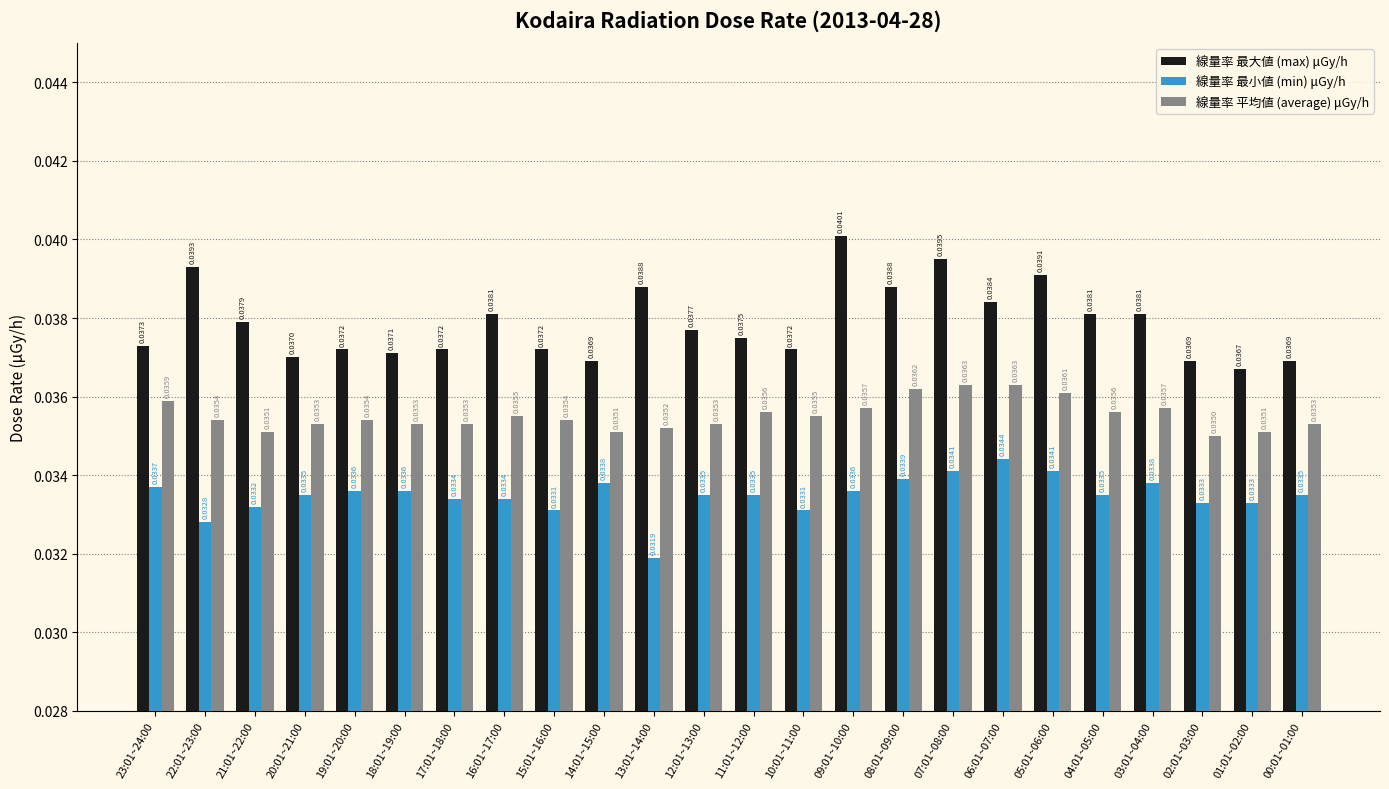

At 11:01~12:00, list the series in order from largest to smallest.

線量率 最大値 (max) μGy/h, 線量率 平均値 (average) μGy/h, 線量率 最小値 (min) μGy/h